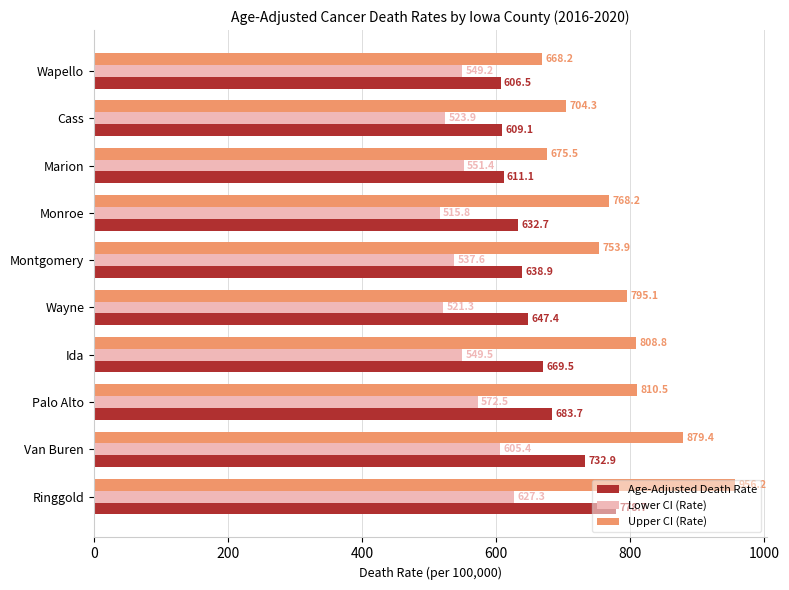

What is the difference between the highest and lowest values at Montgomery?

216.3